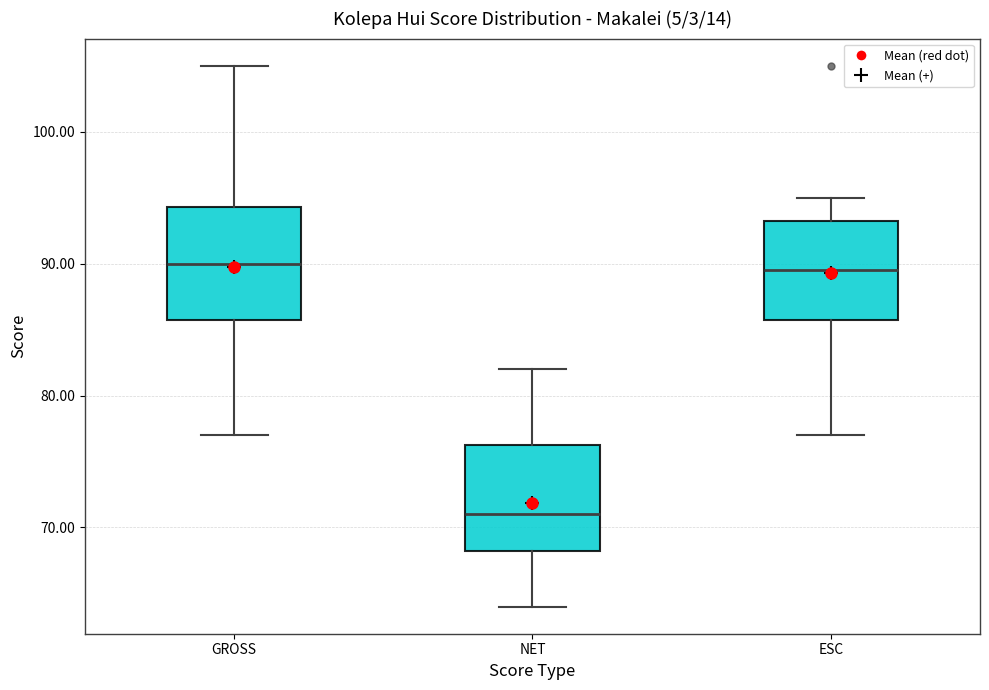

Where does the upper whisker of the box for NET end on the y-axis? The values are not printed on the chart, so give them approximately, as read against the axis.

82